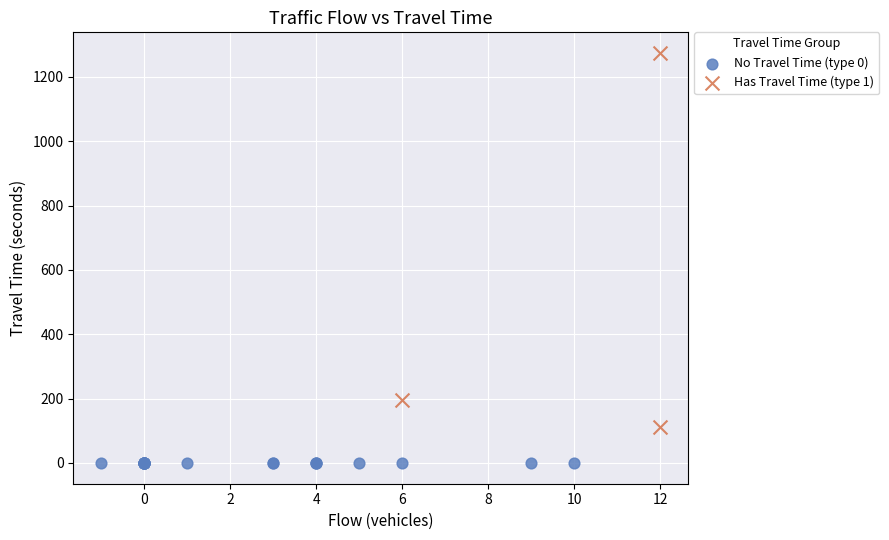

Which series reaches the minimum Y coordinate?

No Travel Time (type 0)